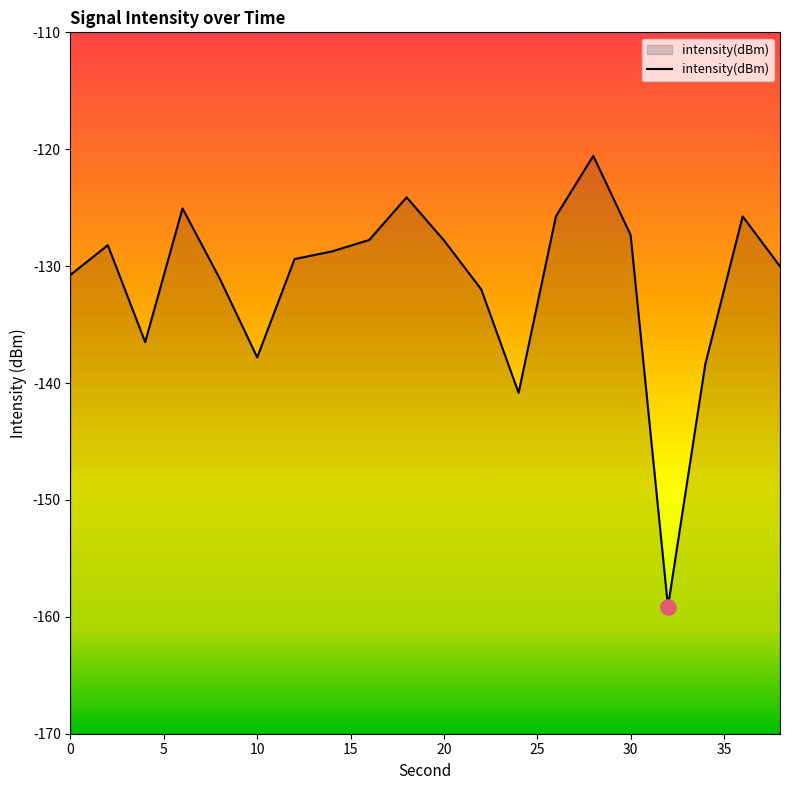

Between 15 and 10, which is larger?

15